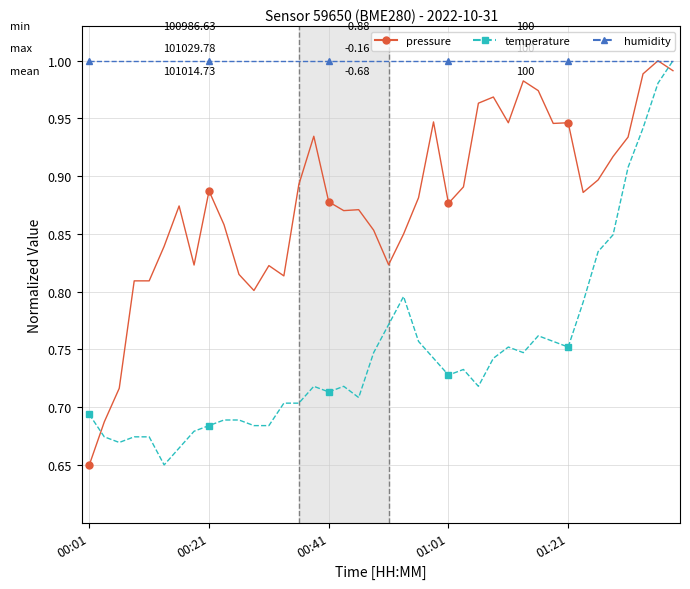

What value does the pressure series have at 12?

0.8